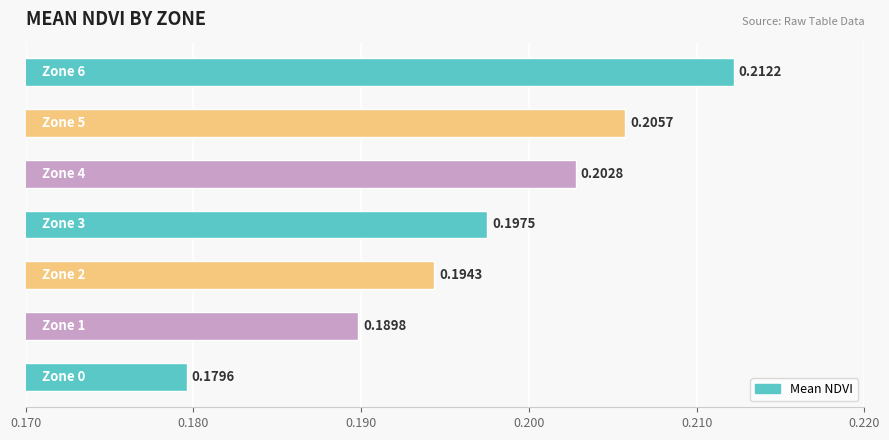

How many categories are shown in the chart?

7